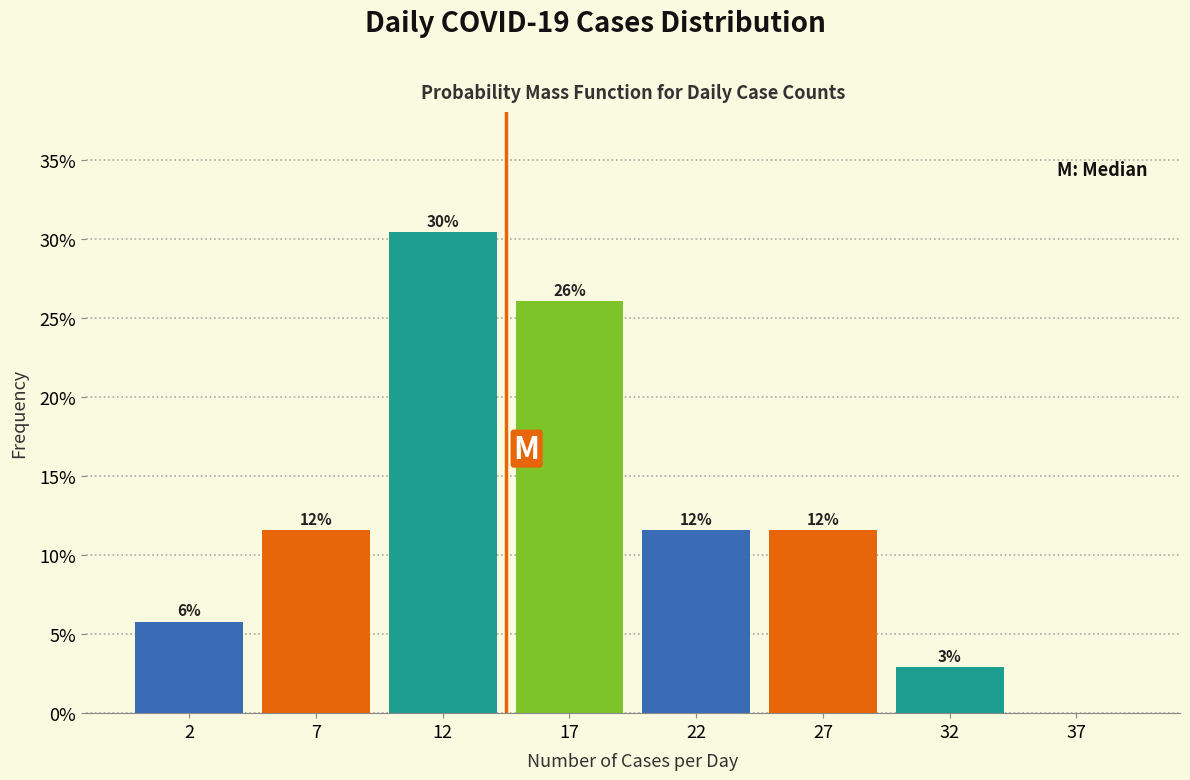

Are the bars horizontal?

No